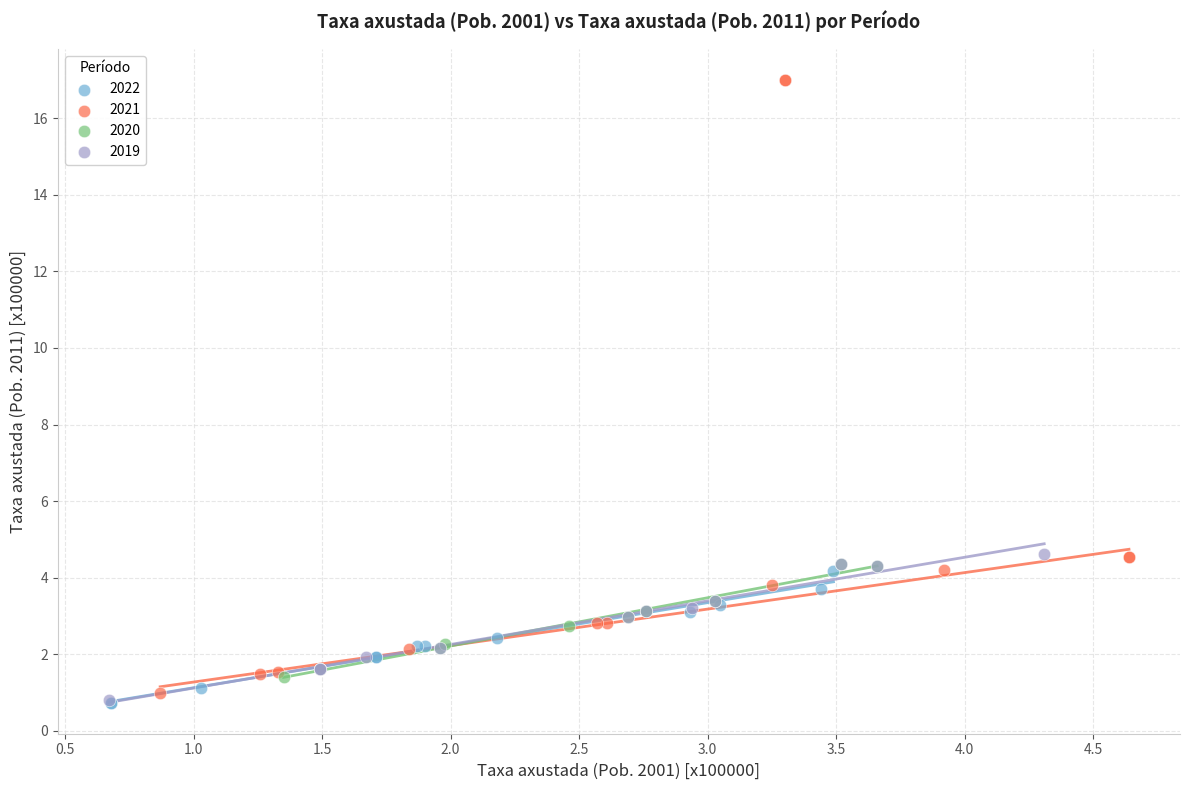

Which series contains the highest Y value?

2021